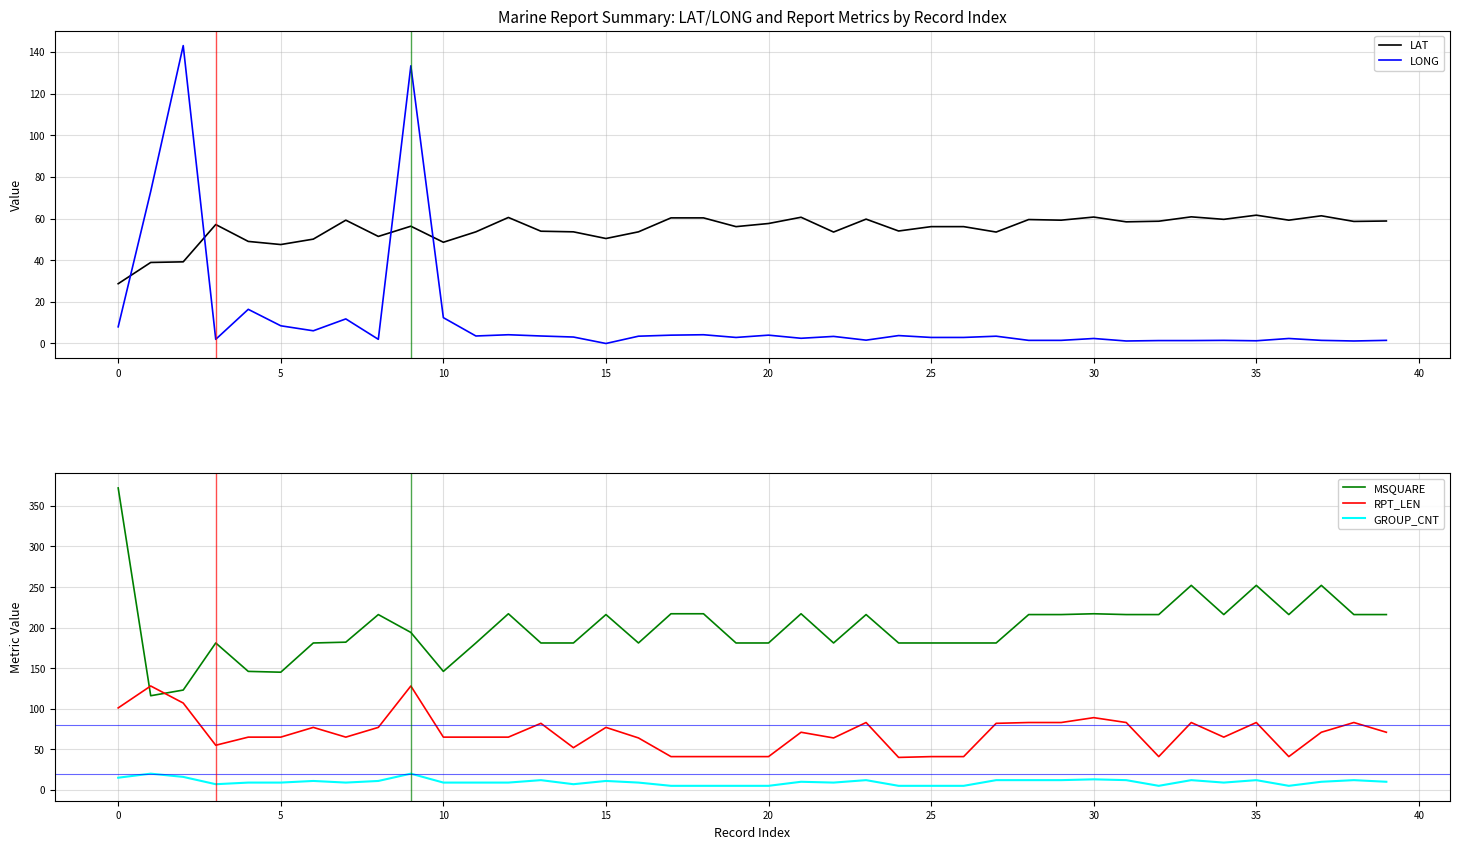

Does the chart have visible grid lines?

Yes